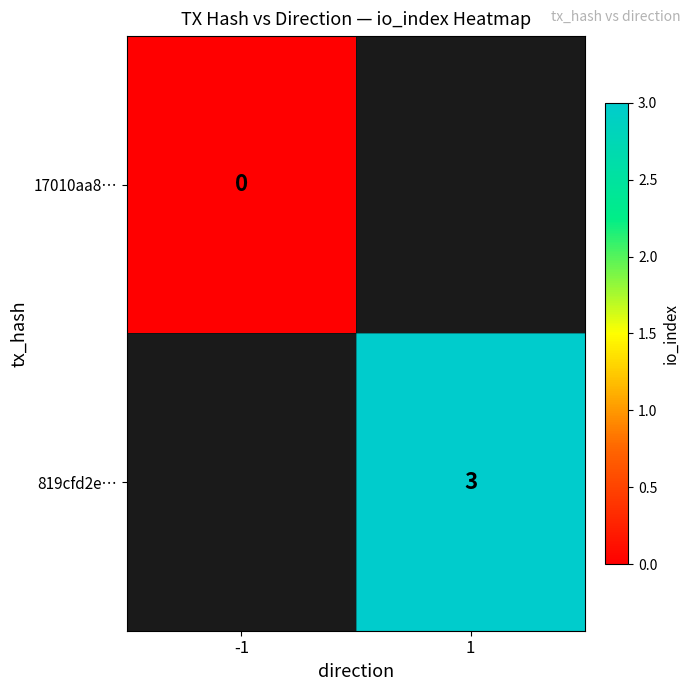

Rank the series by their maximum value, from lowest to highest.

17010aa8…, 819cfd2e…